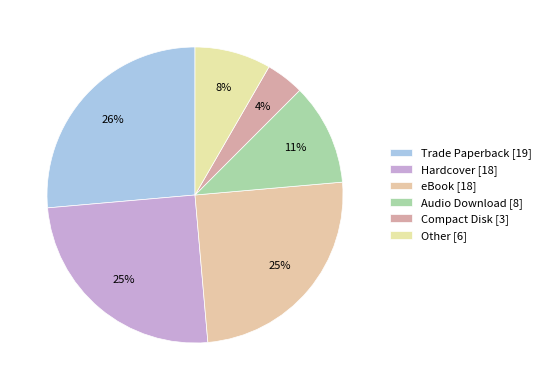

How many segments does this pie chart have?

6